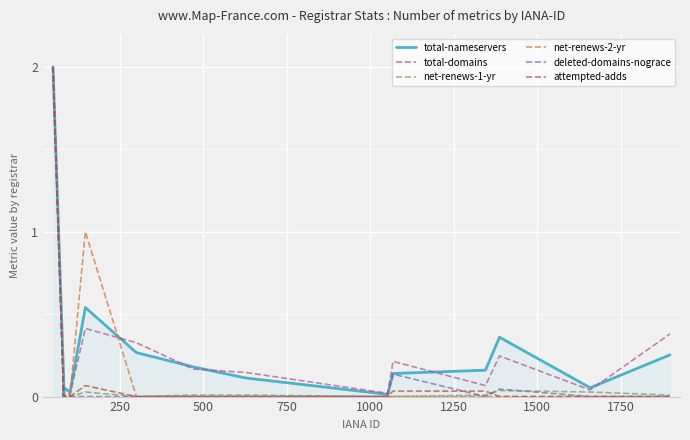

The attempted-adds series shows 0.0 at 1250. True or false?

False